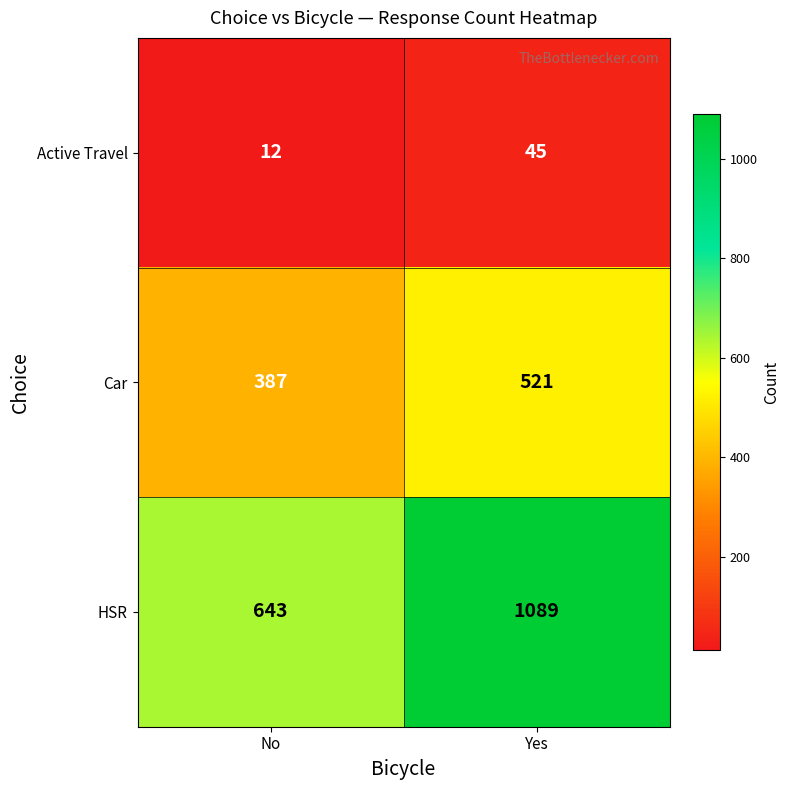

Count the number of data series in this chart.

3